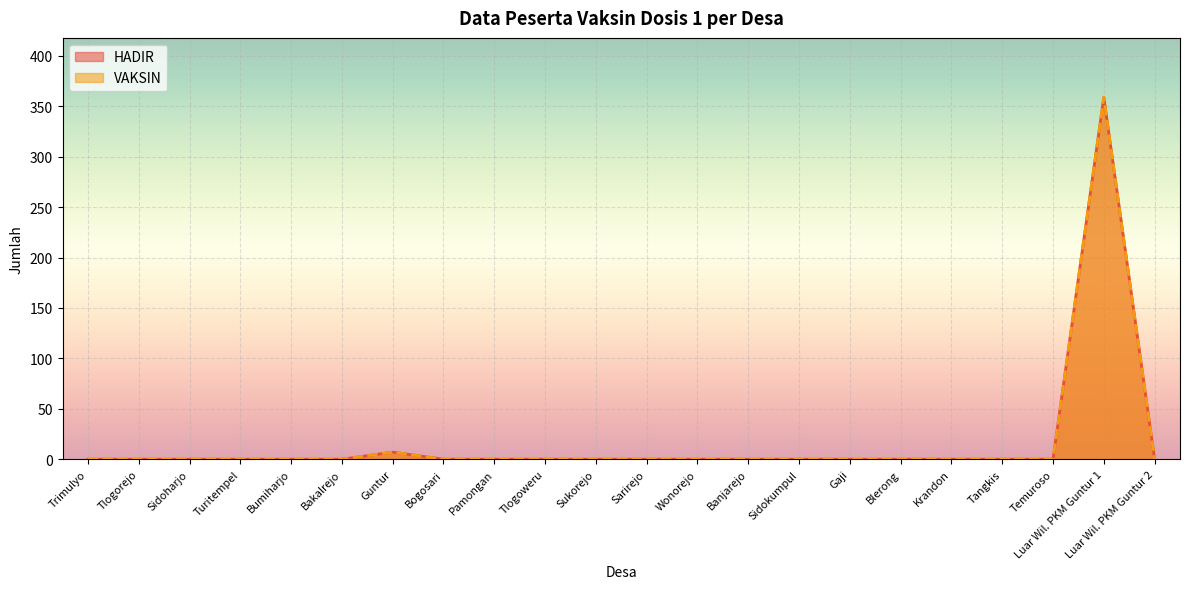

Does the chart display data point markers on the line(s)?

No